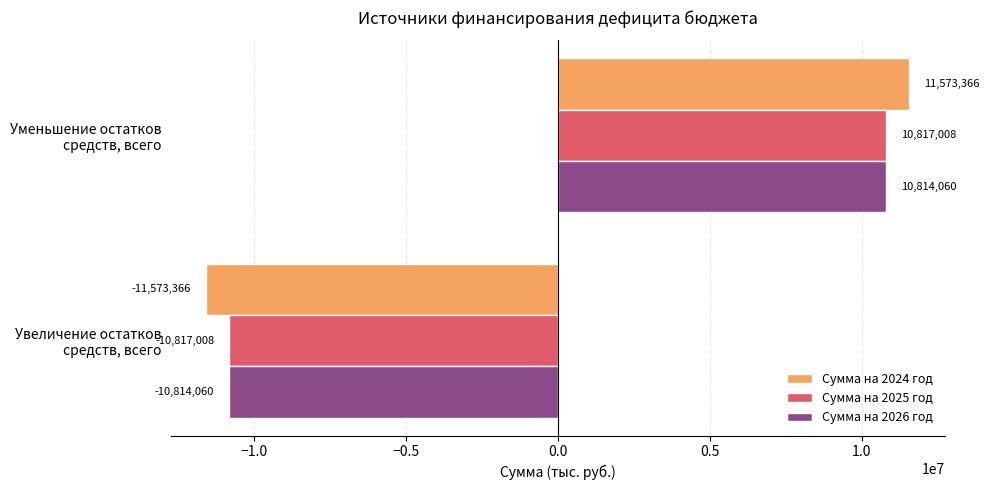

How many values in Сумма на 2026 год are above zero?

1